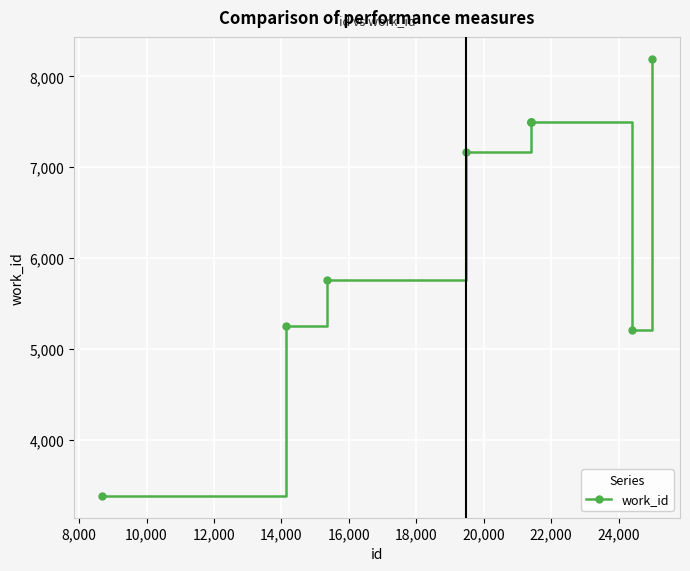

What is the minimum value shown in the chart?

3388